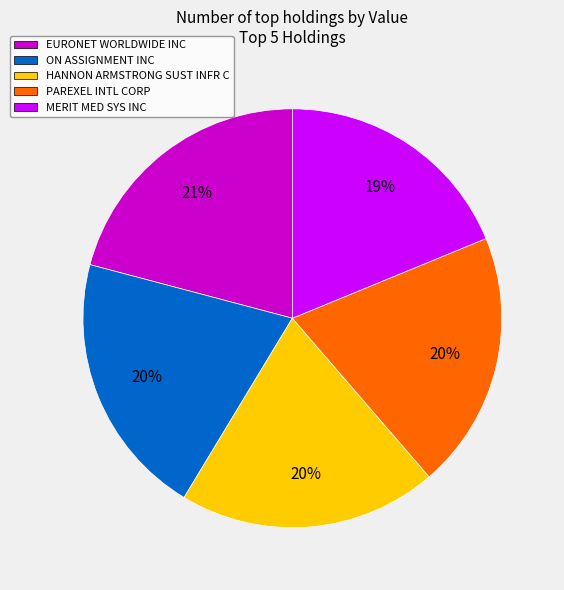

Which has a higher value, EURONET WORLDWIDE INC or MERIT MED SYS INC?

EURONET WORLDWIDE INC